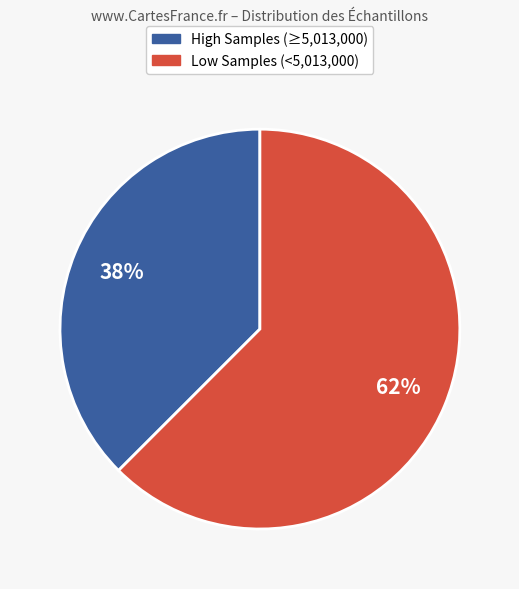

To the nearest percent, what is the average slice percentage?

50%